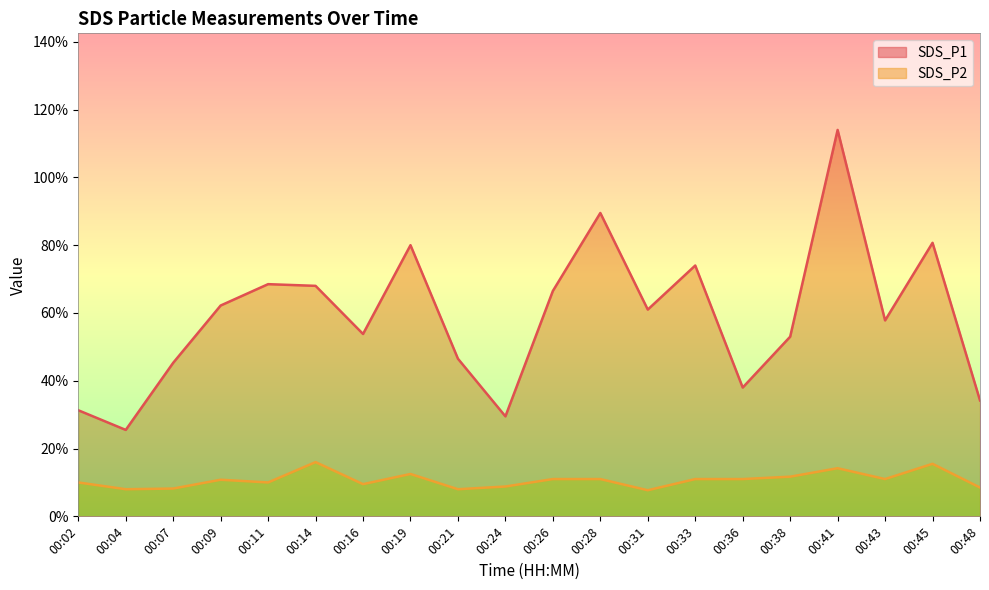

What is the spread (max minus min) of values at 00:14?

5.2